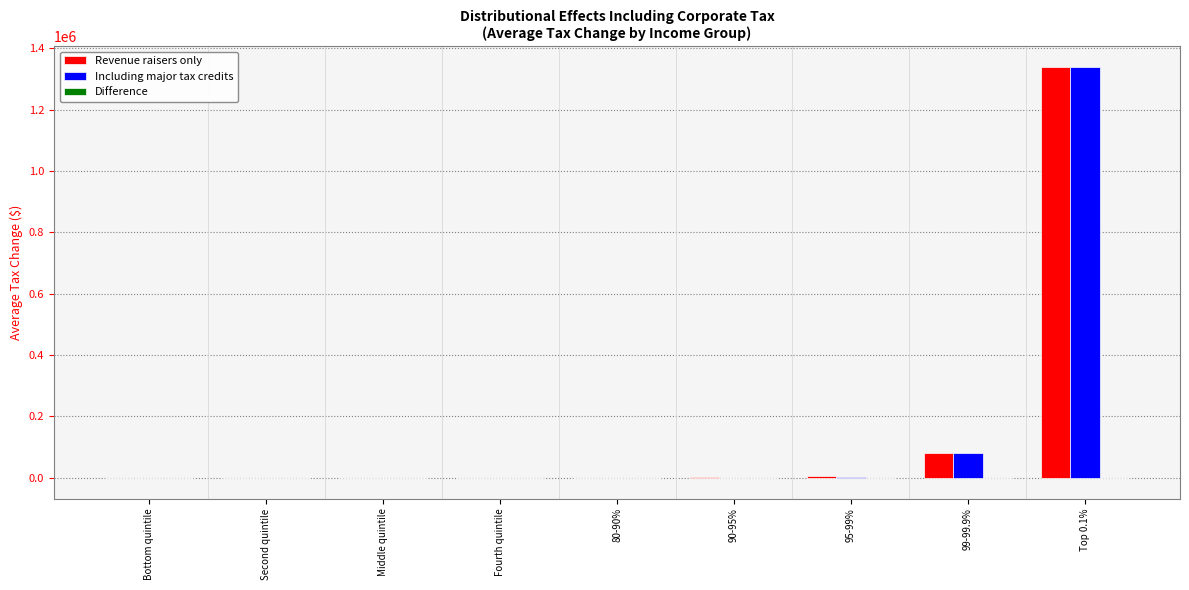

At which category is the sum across all series the highest?

Top 0.1%